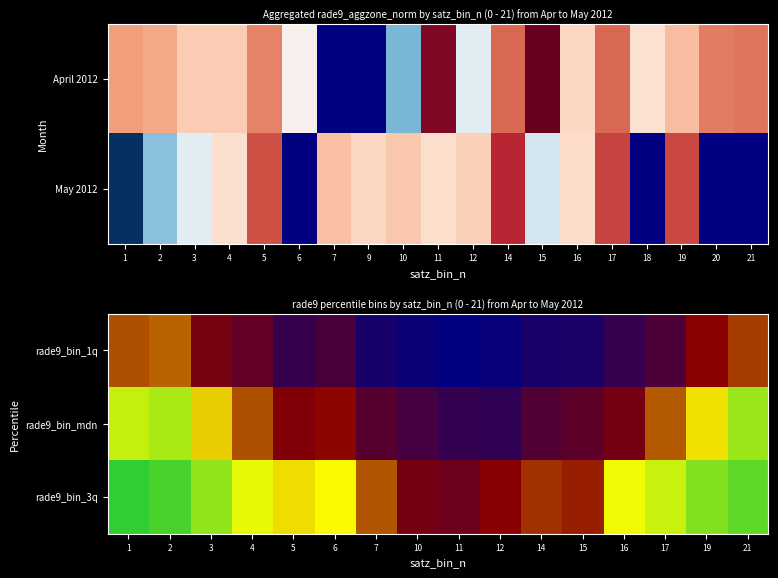

How many data points does each series have?

16